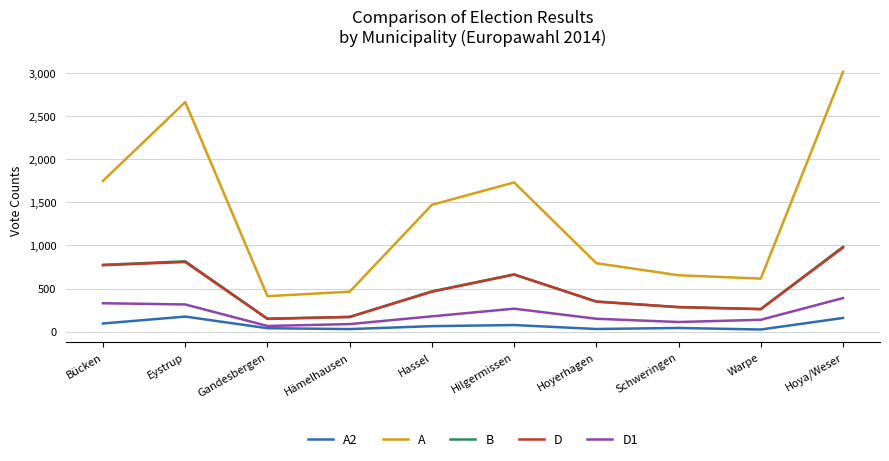

What is the maximum value shown in the chart?

3016